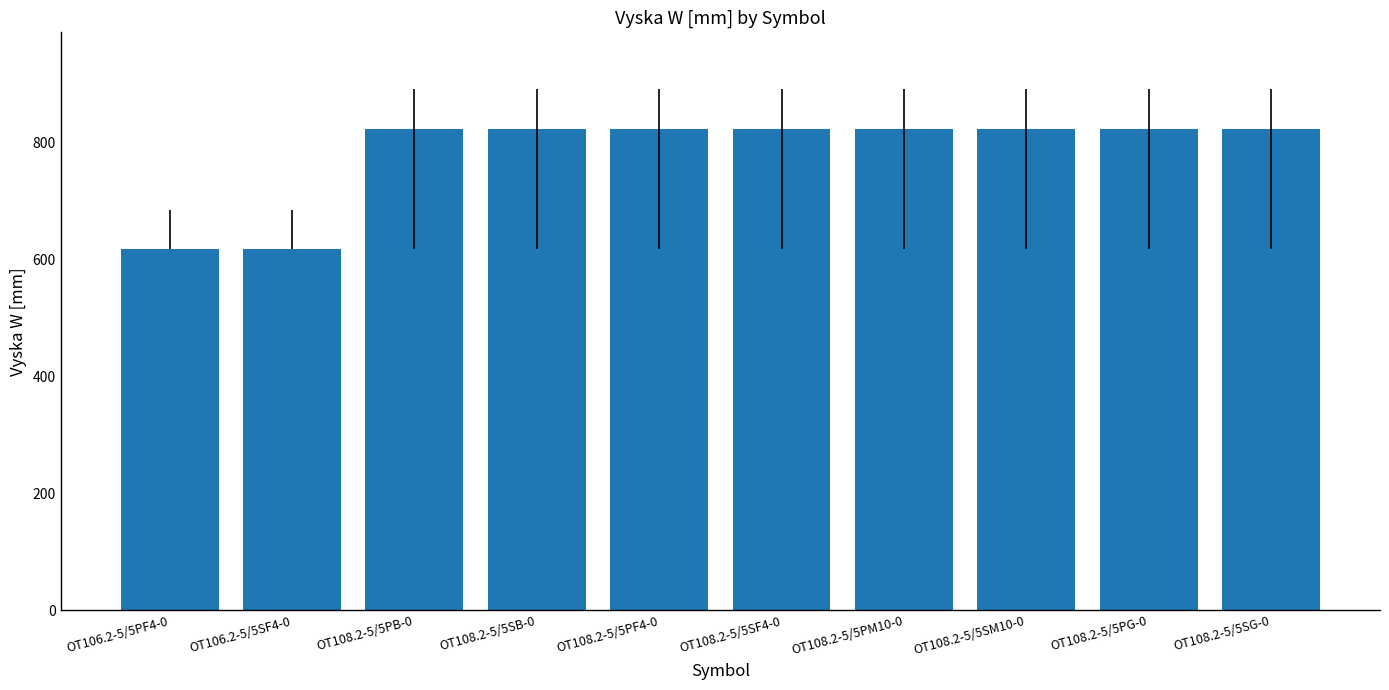

Reading left to right, list all the values displayed in this chart.

617	617	823	823	823	823	823	823	823	823